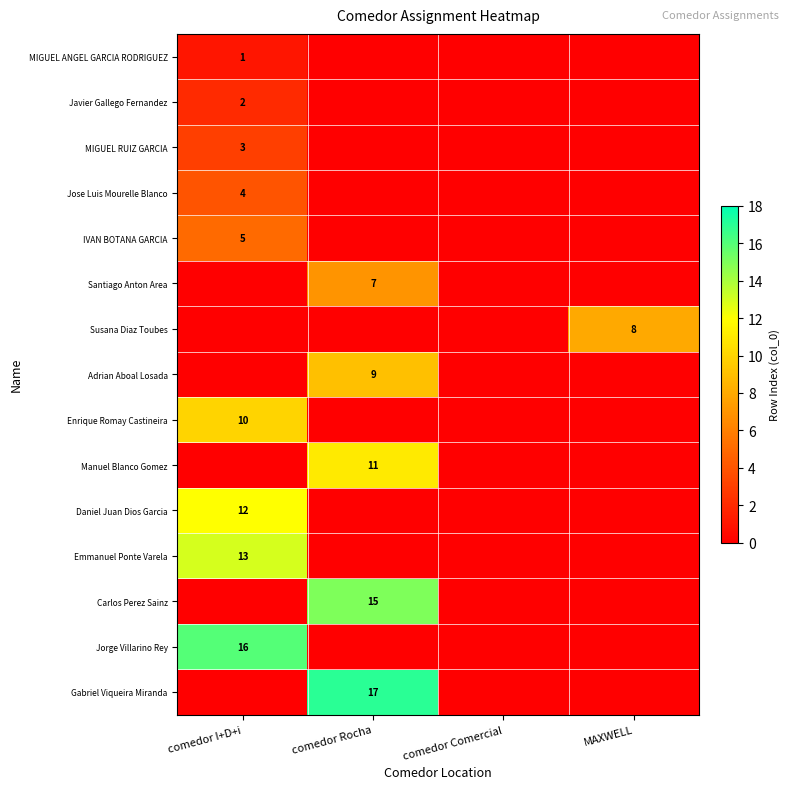

The Daniel Juan Dios Garcia series shows 12 at comedor I+D+i. True or false?

True